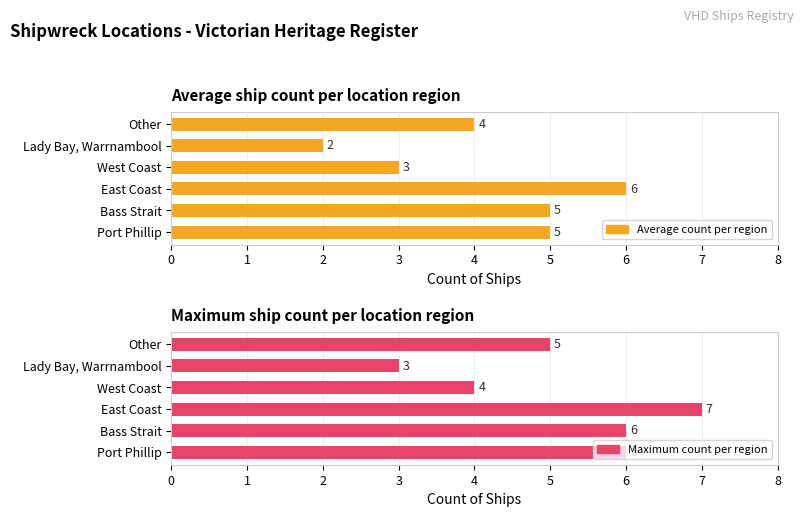

How many Maximum count values are between 4 and 6?

4